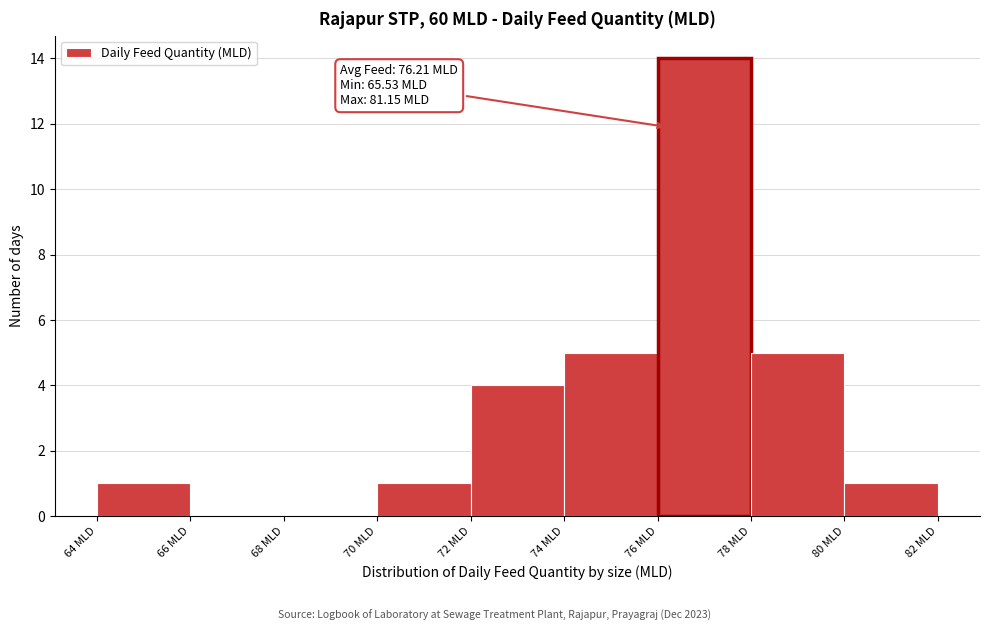

Which range on the x-axis has the tallest bar?

76 to 78